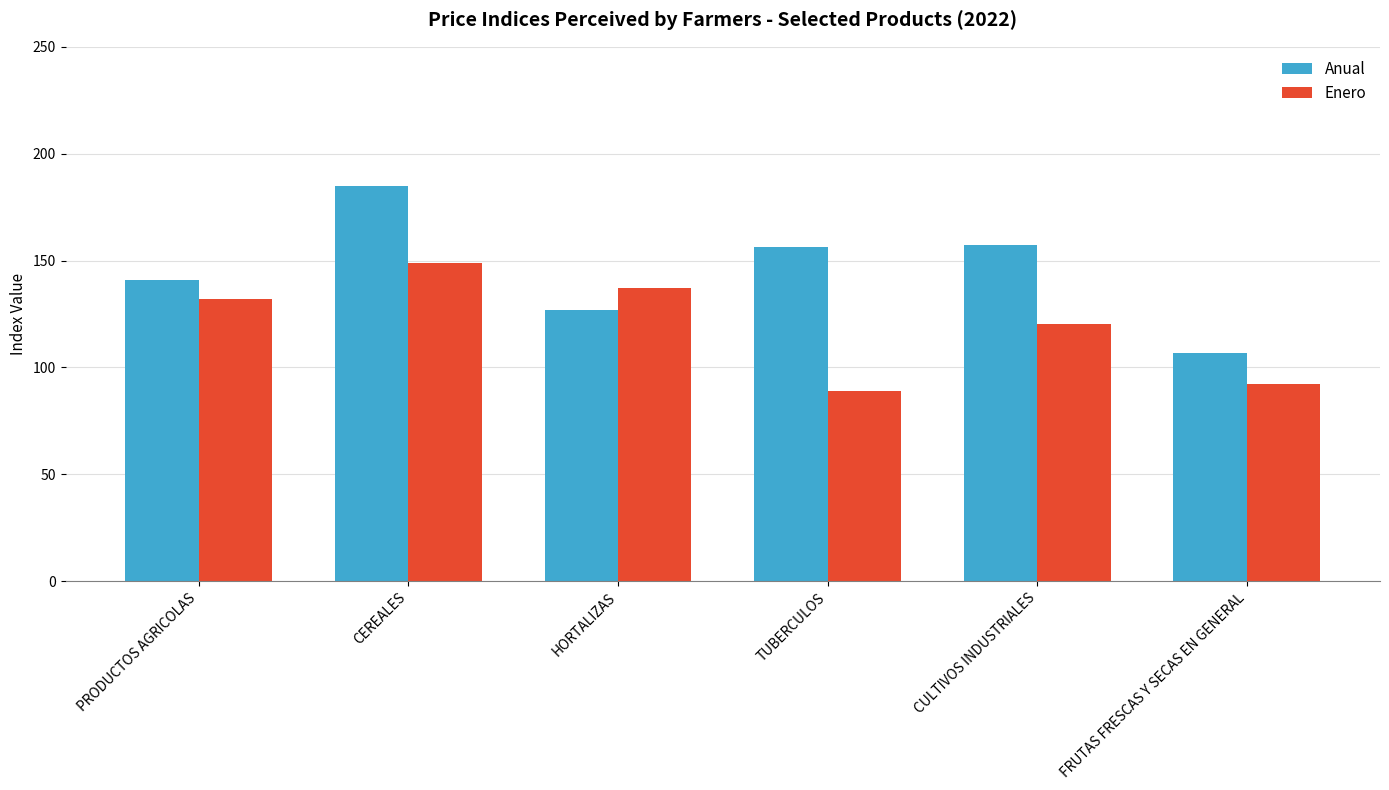

What is the minimum value for Anual?

107.0